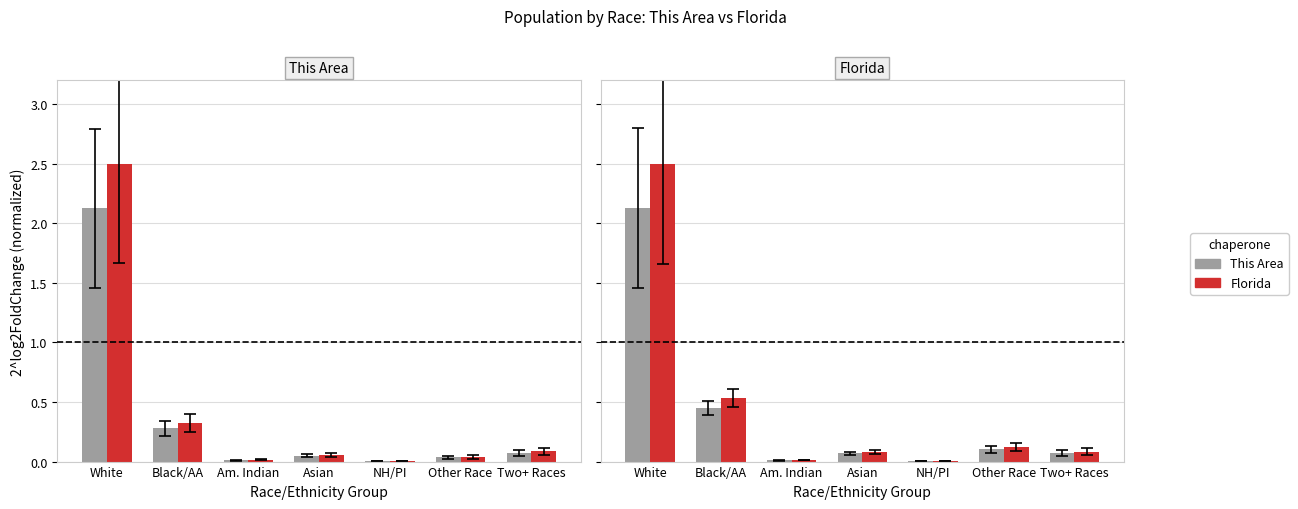

How many series are shown in this chart?

2